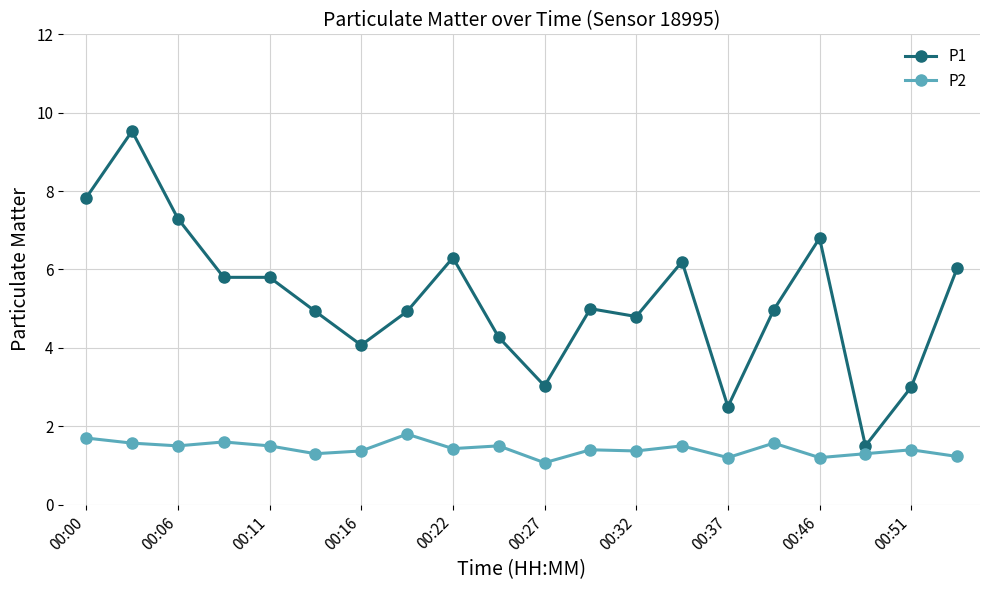

What are all the series names shown in the legend?

P1, P2